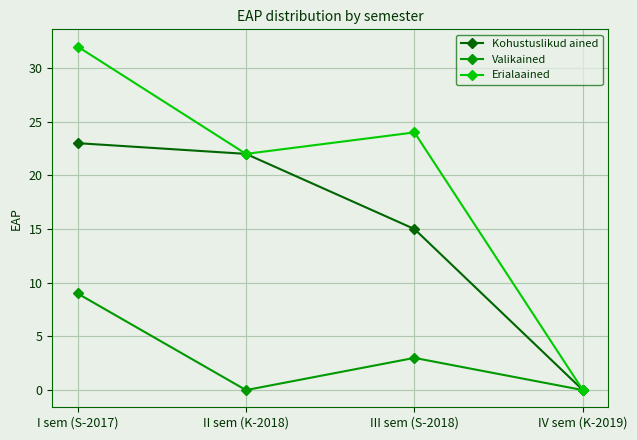

Rank the series by their average value, from highest to lowest.

Erialaained, Kohustuslikud ained, Valikained